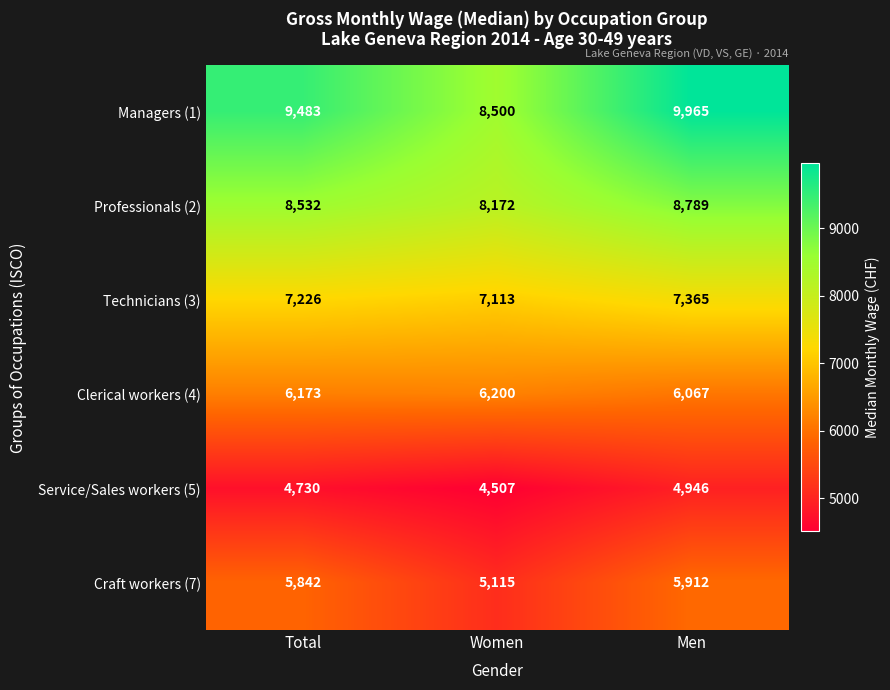

True or false: Managers (1) has a value of 9965 at Men.

True